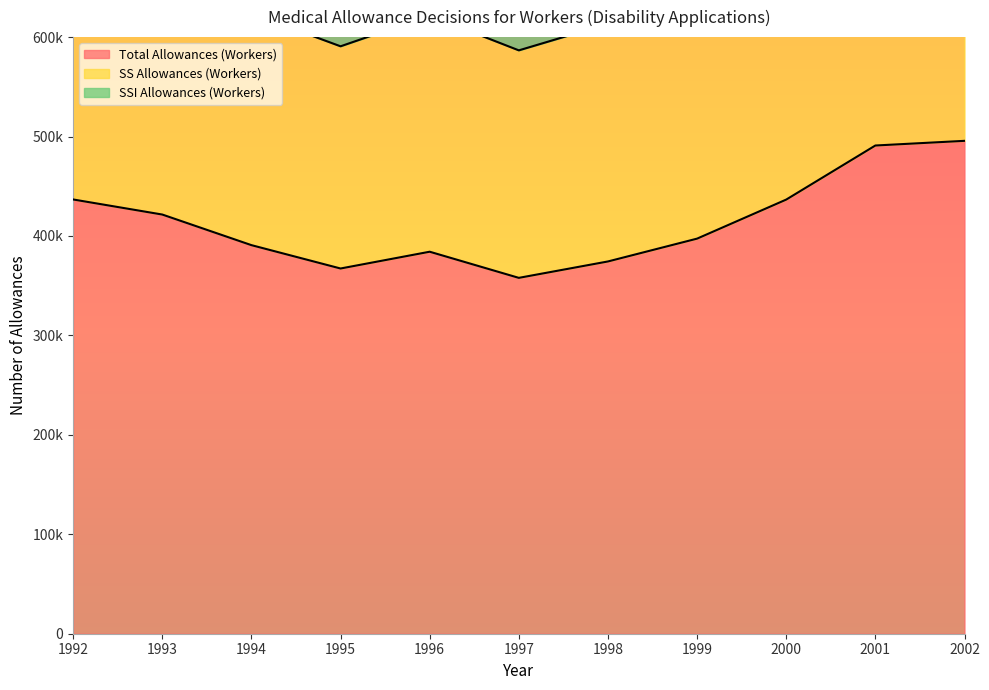

Which series has the largest total across all categories?

Total Allowances (Workers)